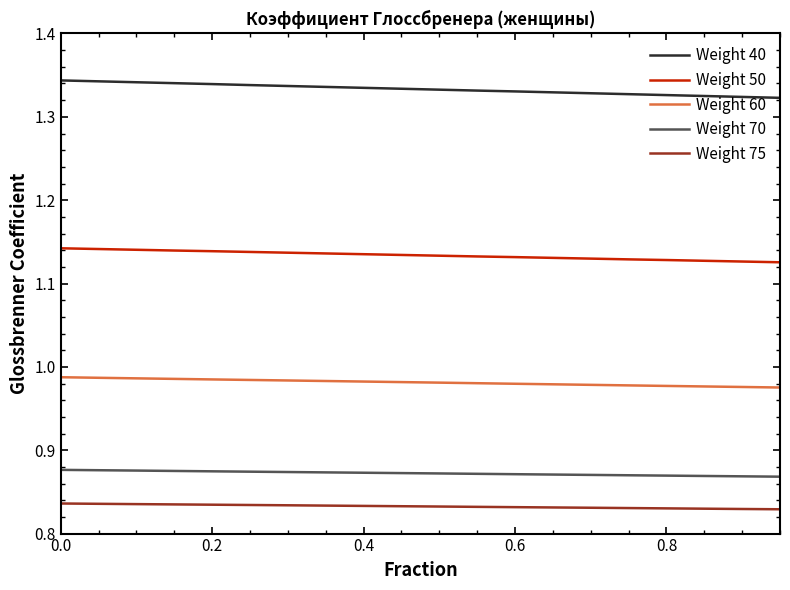

Rank the series by their maximum value, from lowest to highest.

Weight 75, Weight 70, Weight 60, Weight 50, Weight 40